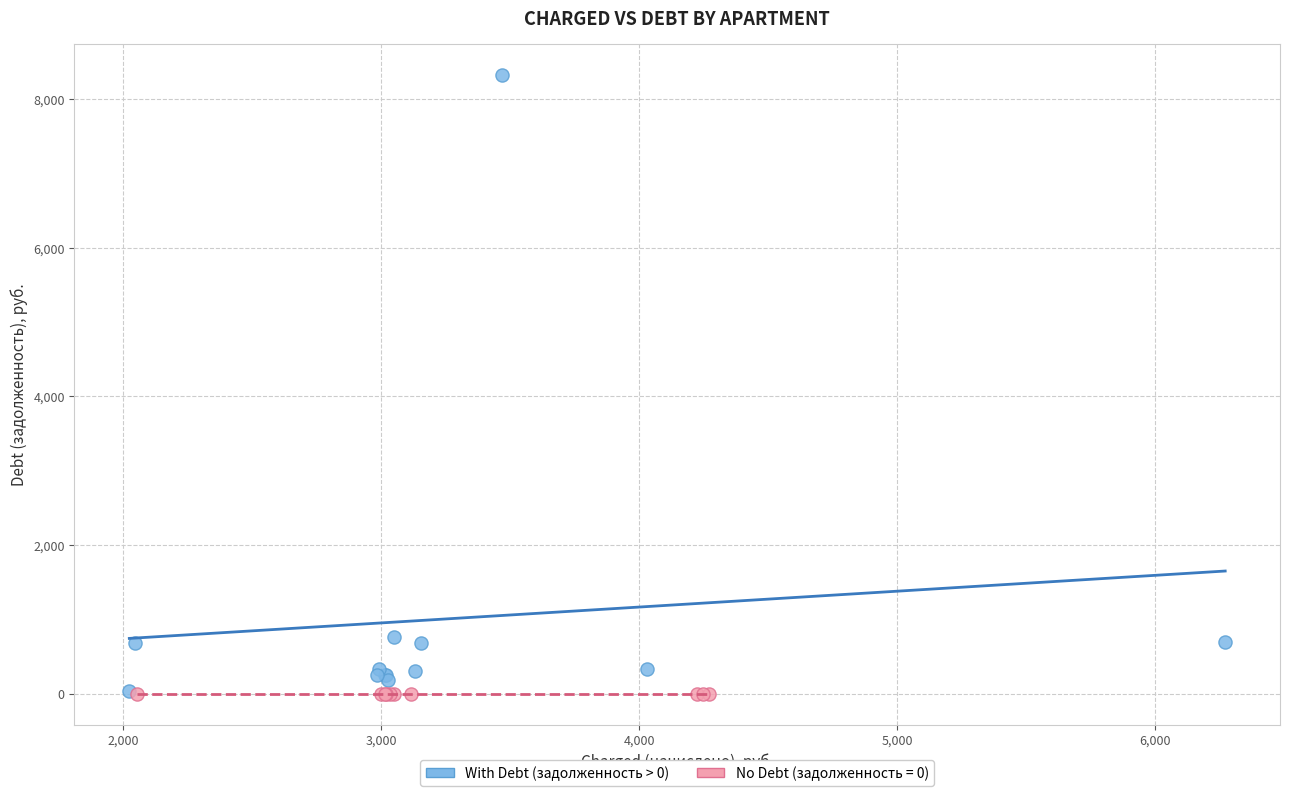

Which series contains the highest Y value?

With Debt (задолженность > 0)